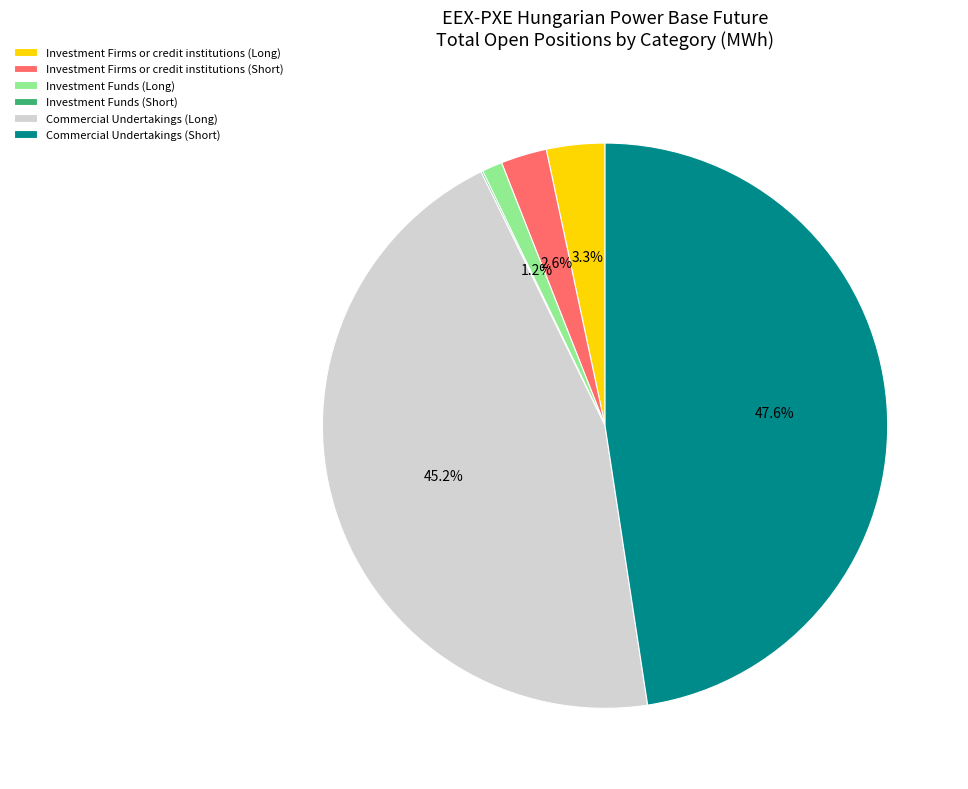

What is the largest slice in the pie chart?

Commercial Undertakings (Short)